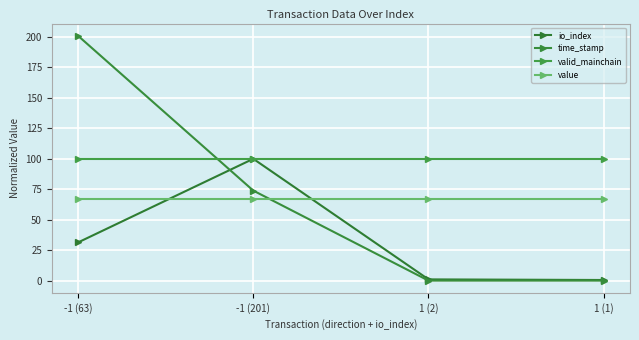

Read the valid_mainchain value at 1 (1).

100.0